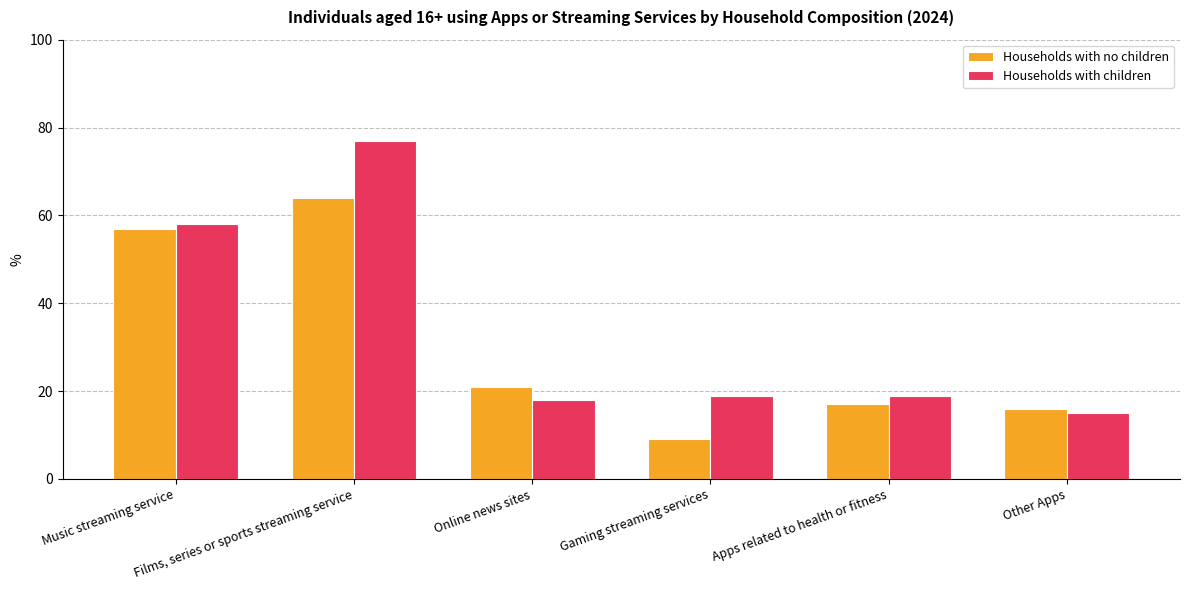

How many categories are shown in the chart?

6